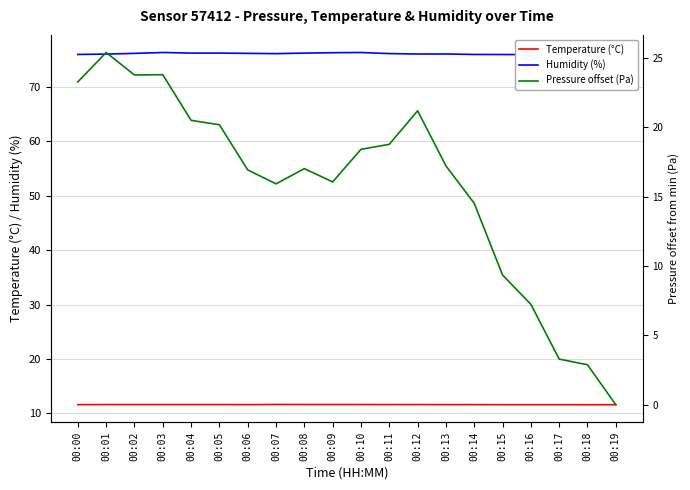

Which series changed the most between 00:13 and 00:16?

Pressure offset (Pa)